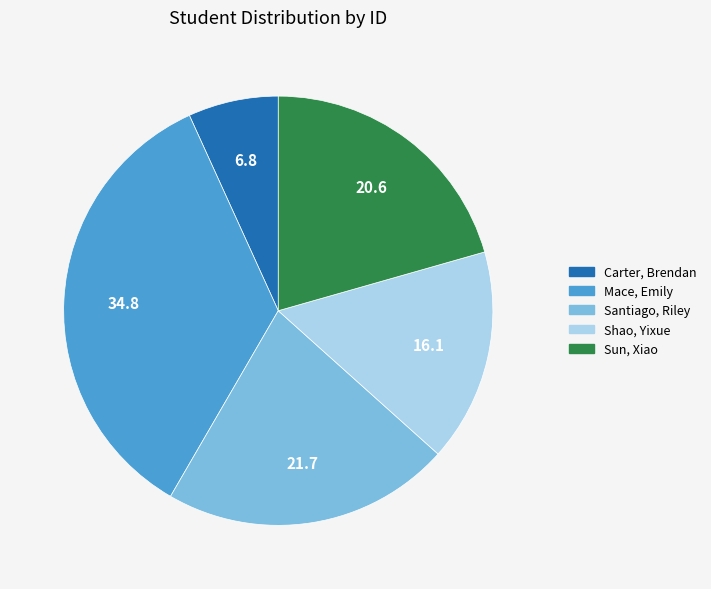

Does any single category account for the majority?

No